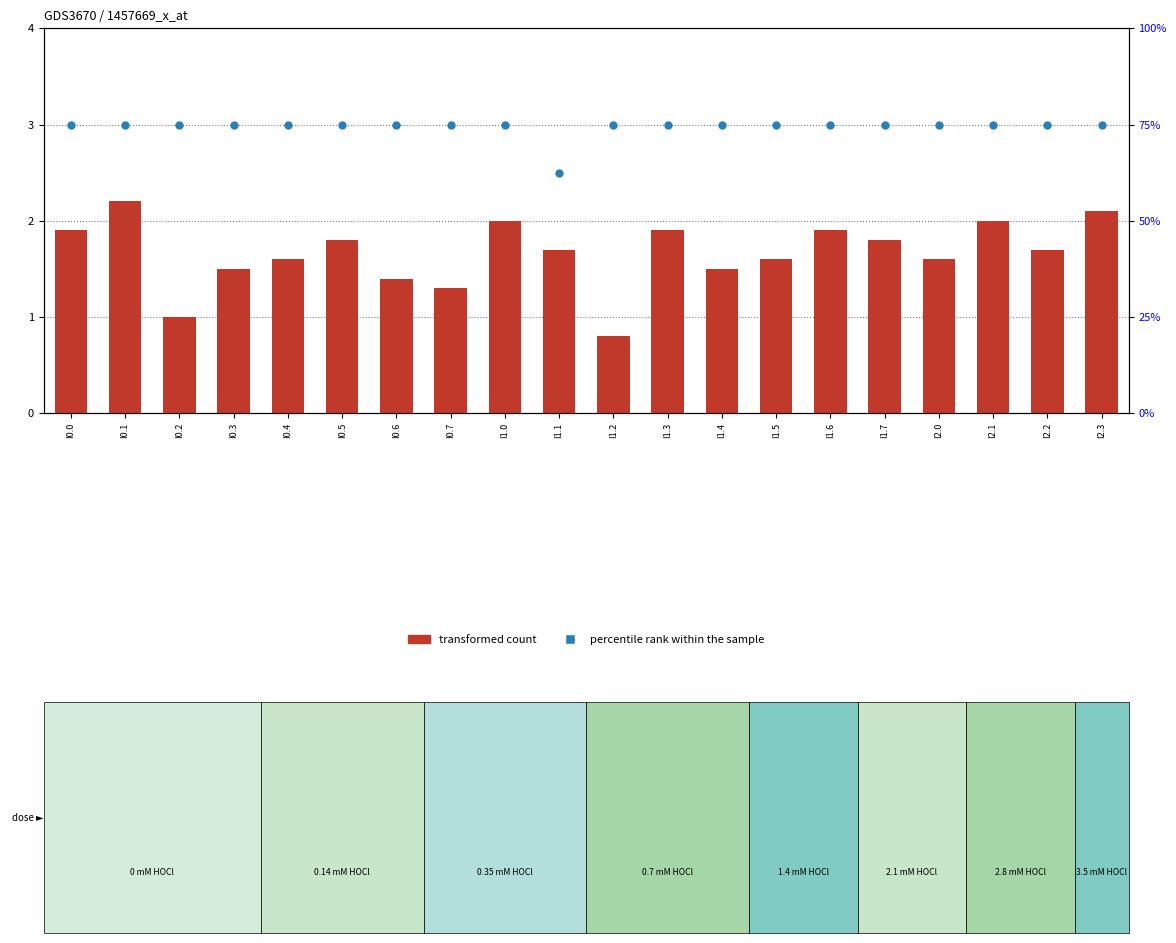

At how many categories does at least one series exceed 58?

20